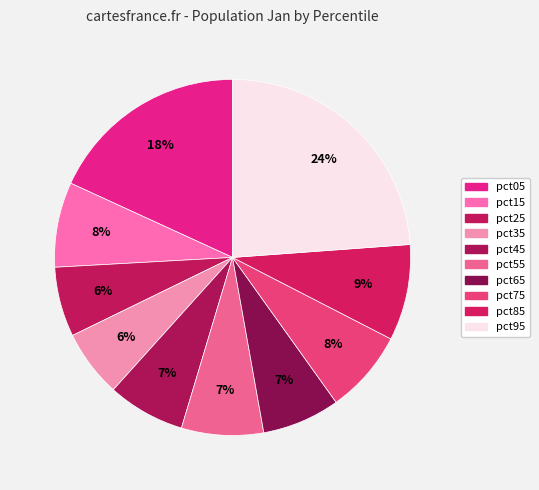

Between pct55 and pct65, which is larger?

pct55